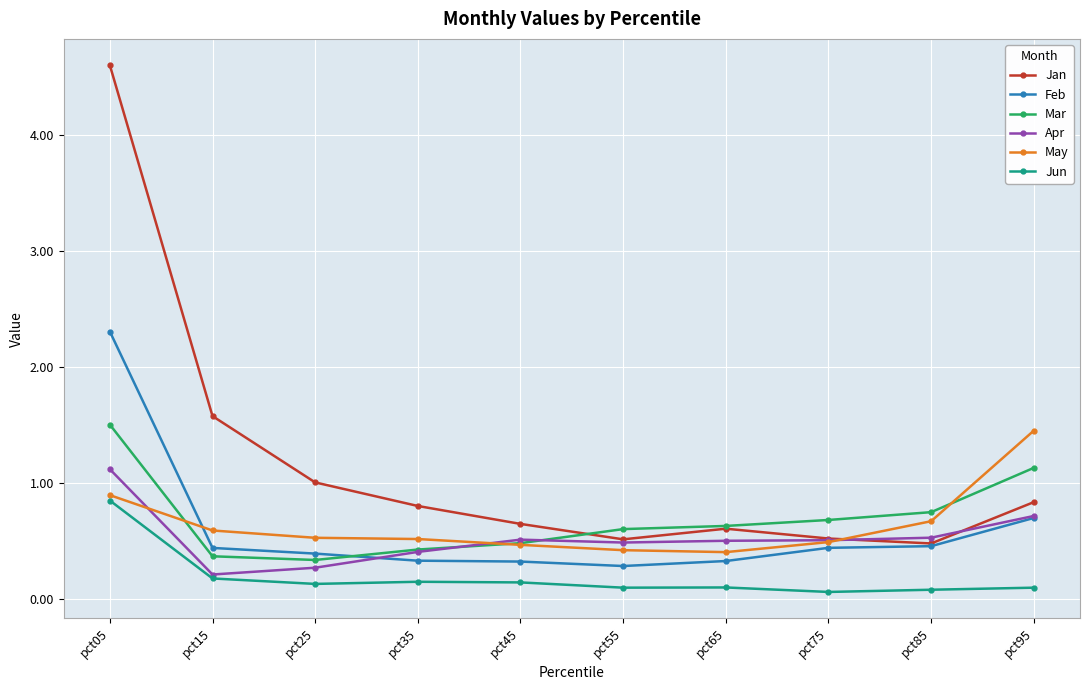

True or false: Jun has a value of 0.2 at pct15.

True